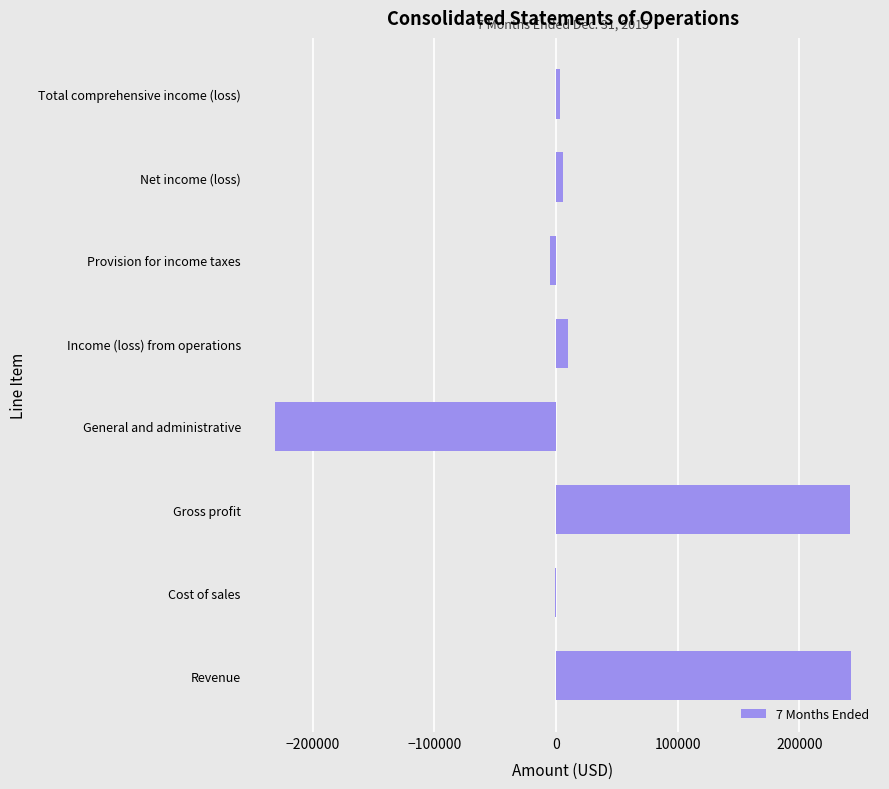

What is the greatest value displayed?

242512